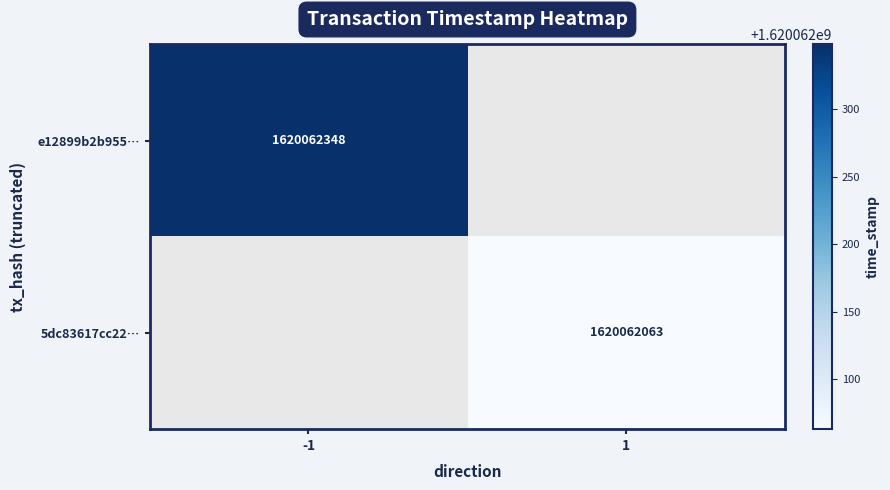

What is the highest value of the 5dc83617cc22bdfea0f9ae2ba63cae4148921dc series?

1620062063